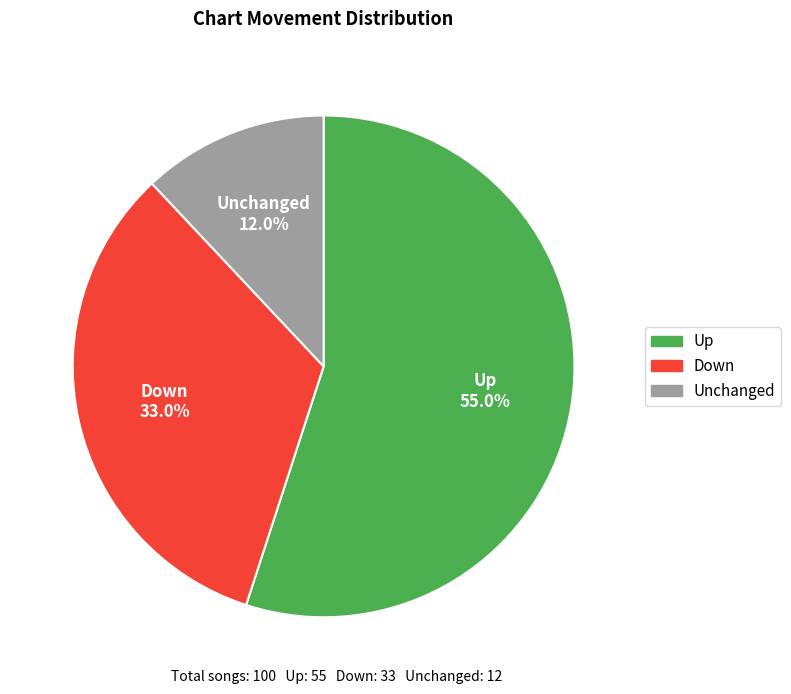

Does any single category account for the majority?

Yes